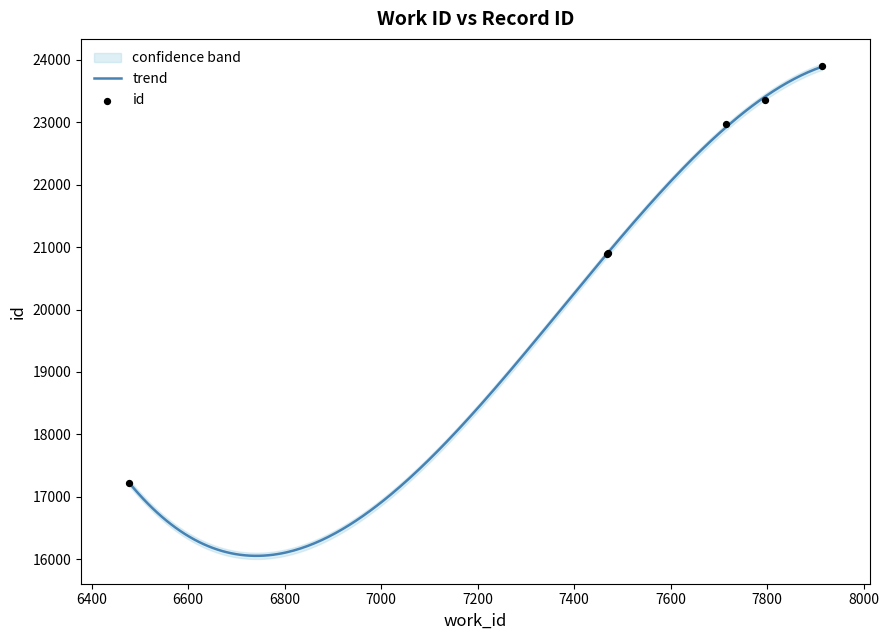

Approximately how many times larger is the value at 7471 compared to 7715?

0.9